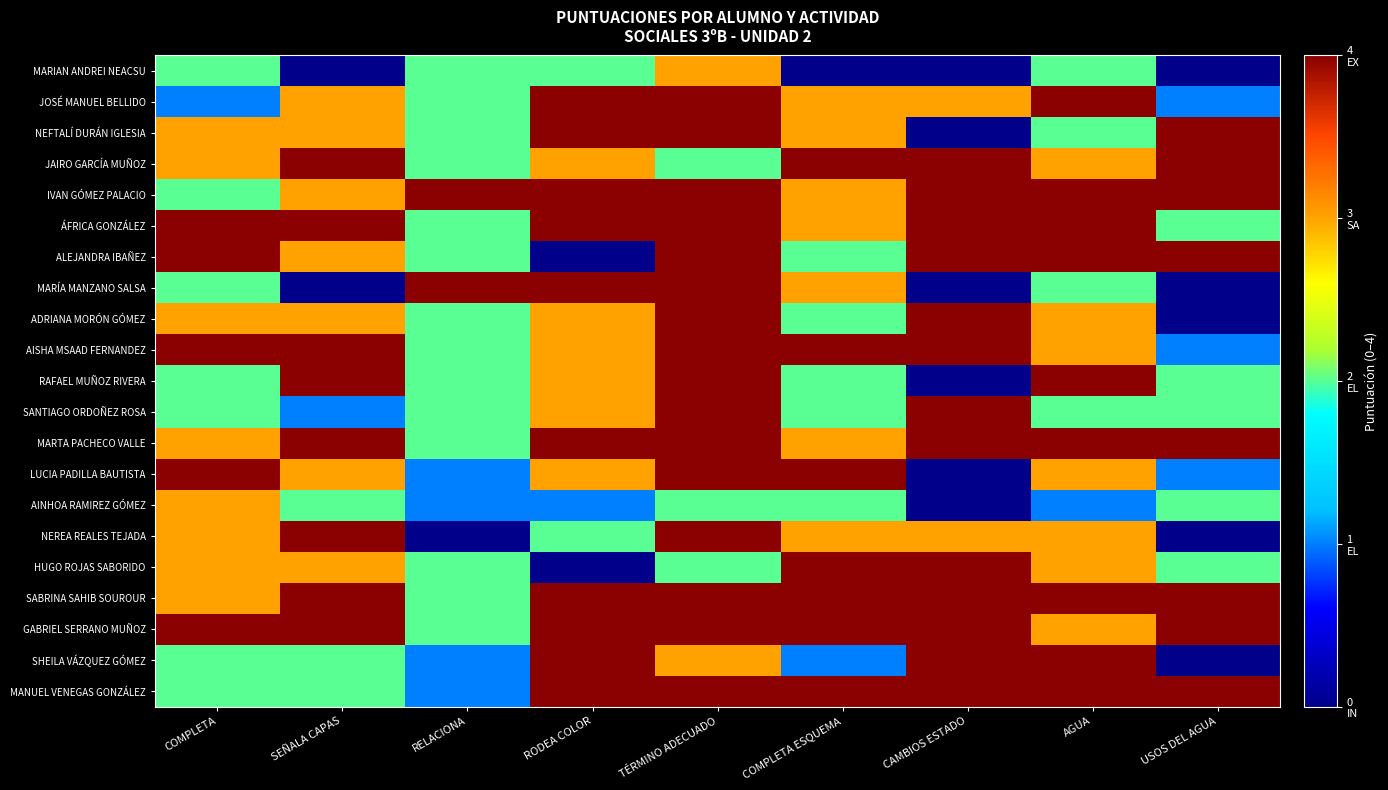

At how many categories does at least one series exceed 0?

9